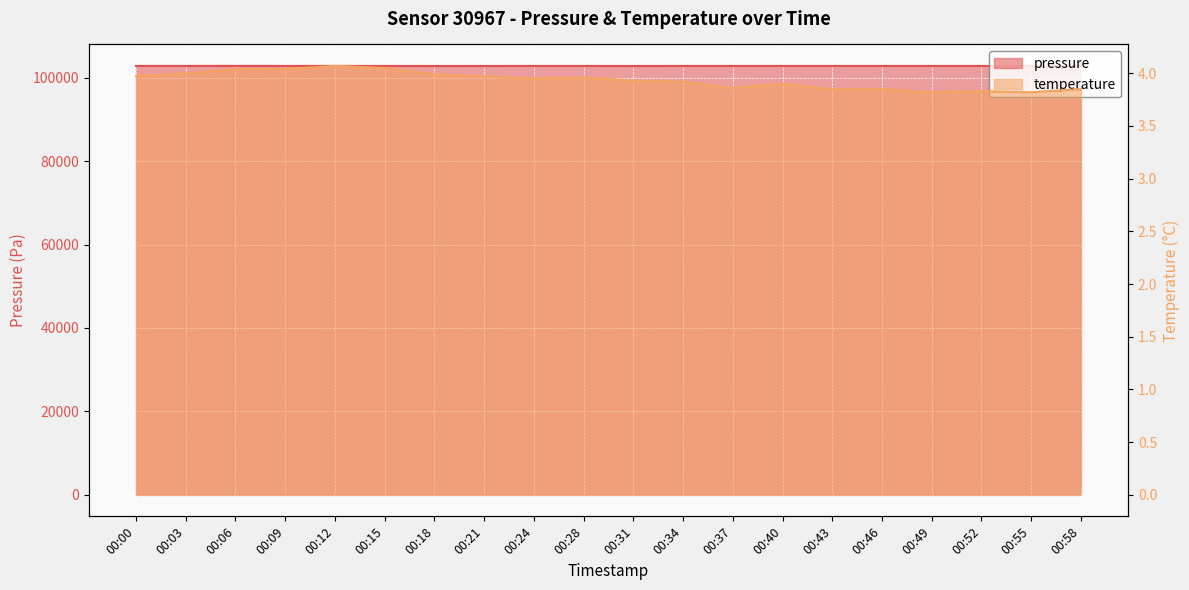

True or false: pressure has more than 0 interior local peaks.

True